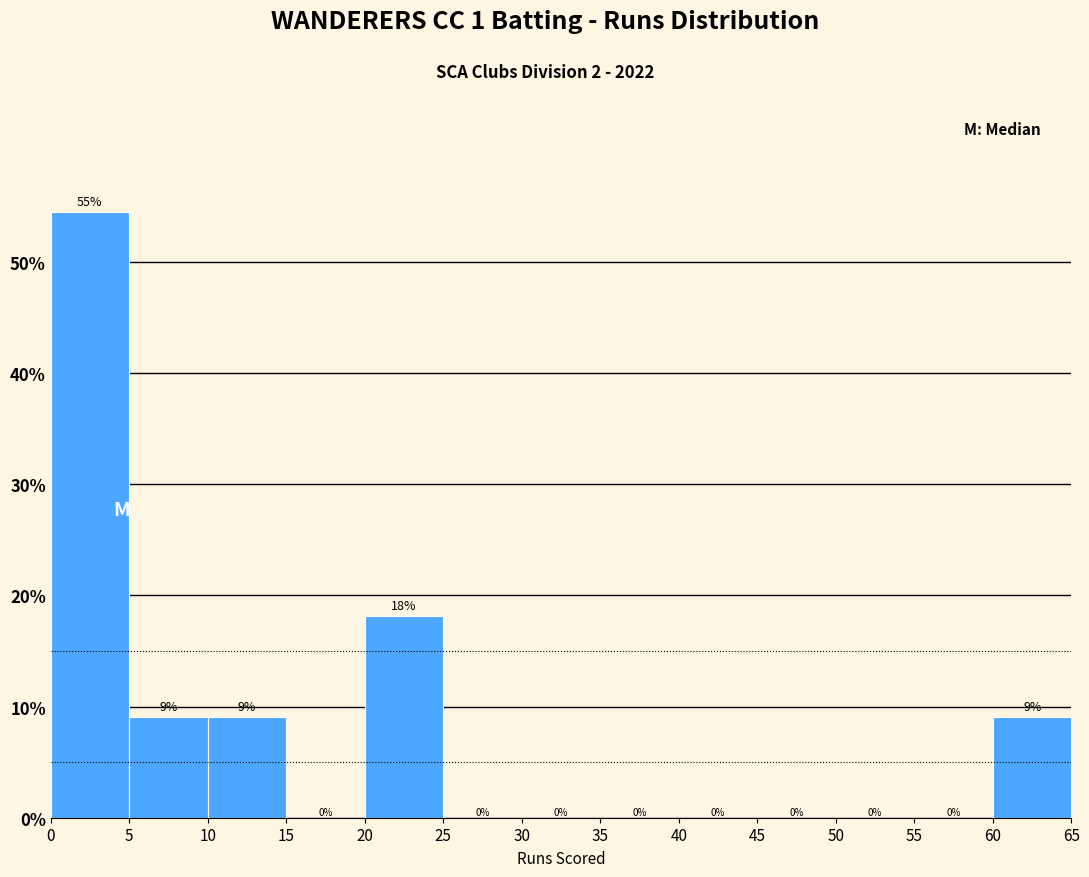

Over which range of the x-axis is the bar tallest?

0 to 5